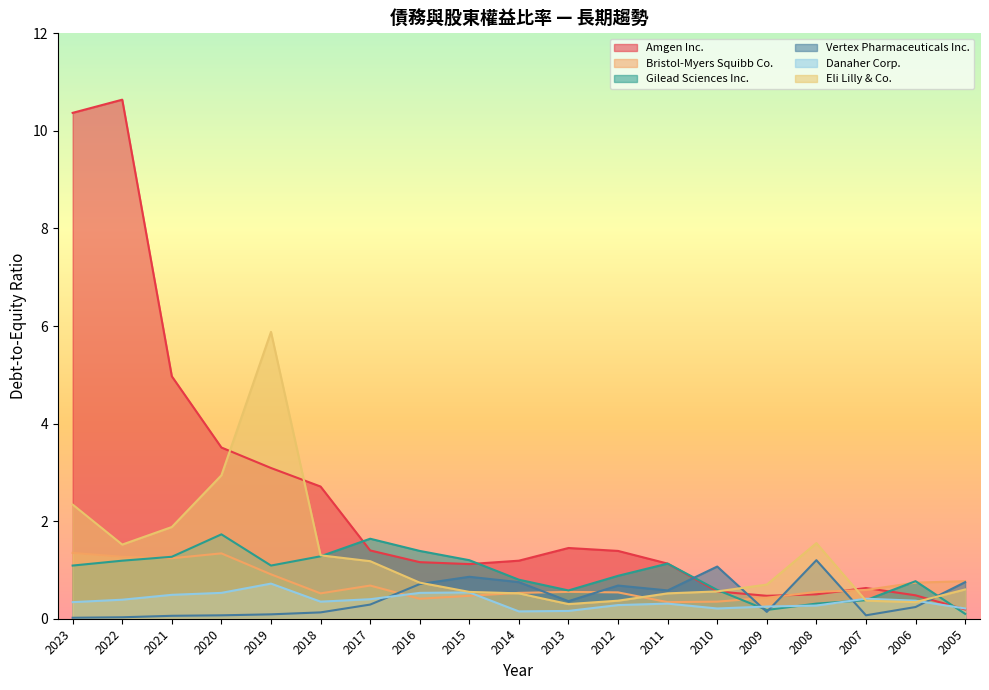

Rank the series by their maximum value, from highest to lowest.

Amgen Inc., Eli Lilly & Co., Gilead Sciences Inc., Bristol-Myers Squibb Co., Vertex Pharmaceuticals Inc., Danaher Corp.